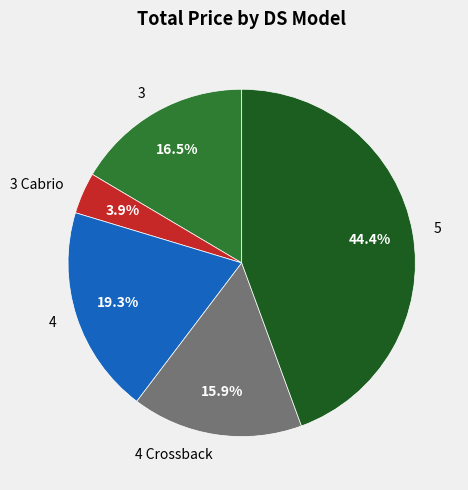

Does 4 Crossback account for over 50% of the chart?

No